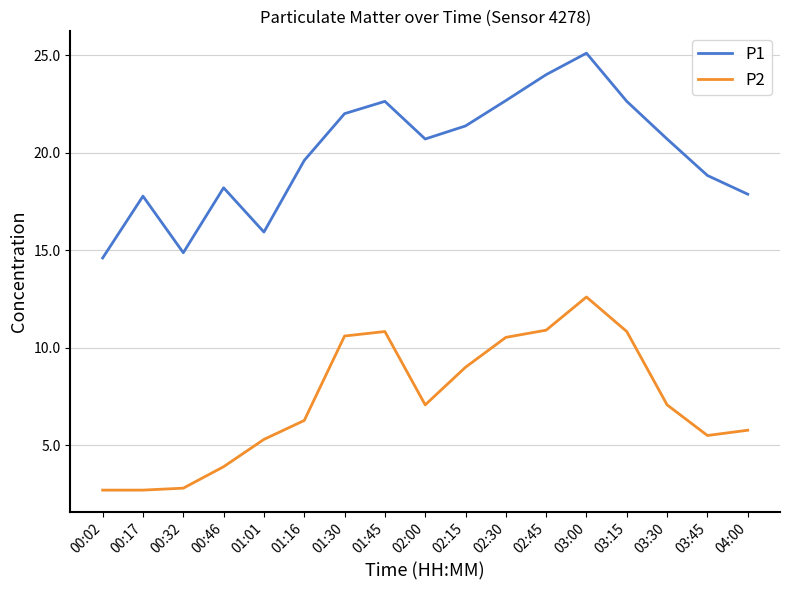

What is the maximum value shown in the chart?

25.1